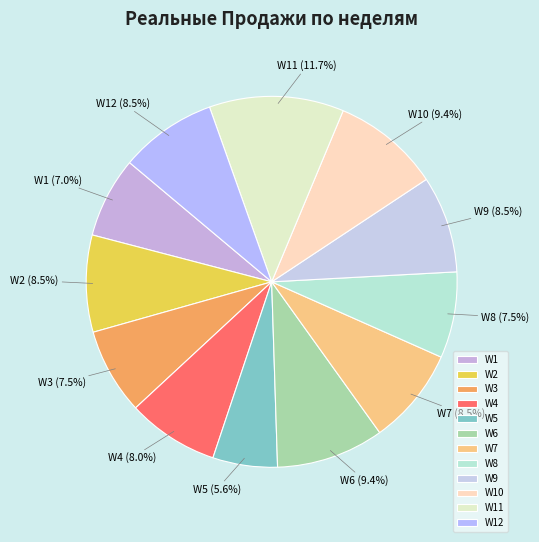

Approximately how many times larger is the value at W4 compared to W7?

0.9